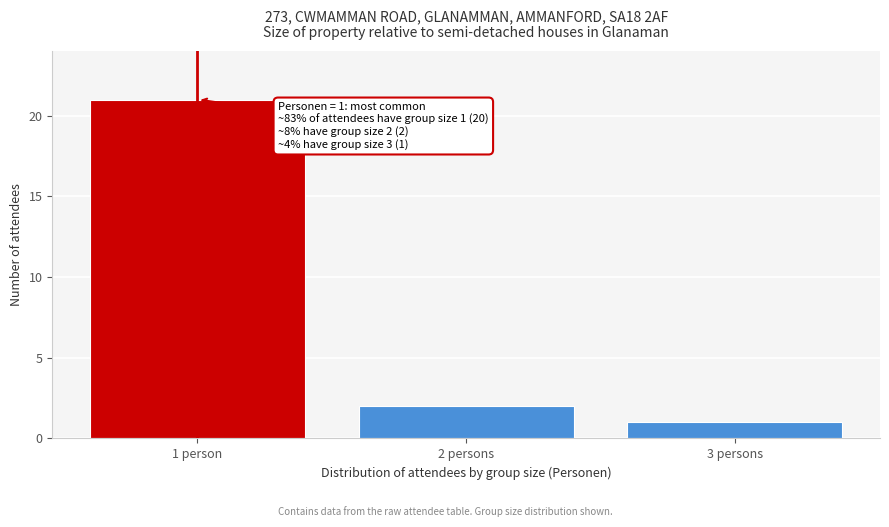

Reading left to right, list all the values displayed in this chart.

21	2	1